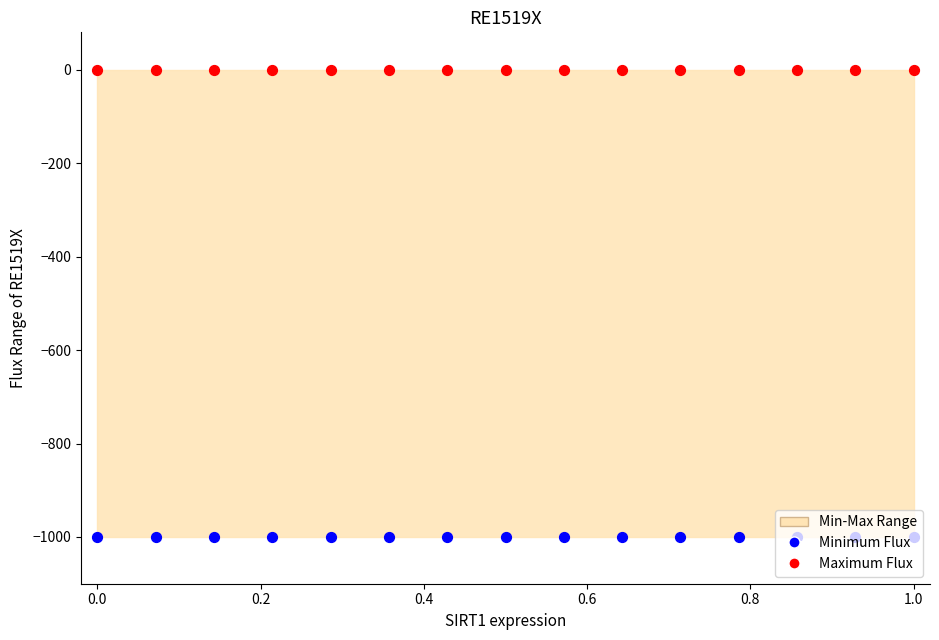

Is the value of Maximum Flux at 1.2 greater than the value of Minimum Flux at 12?

Yes